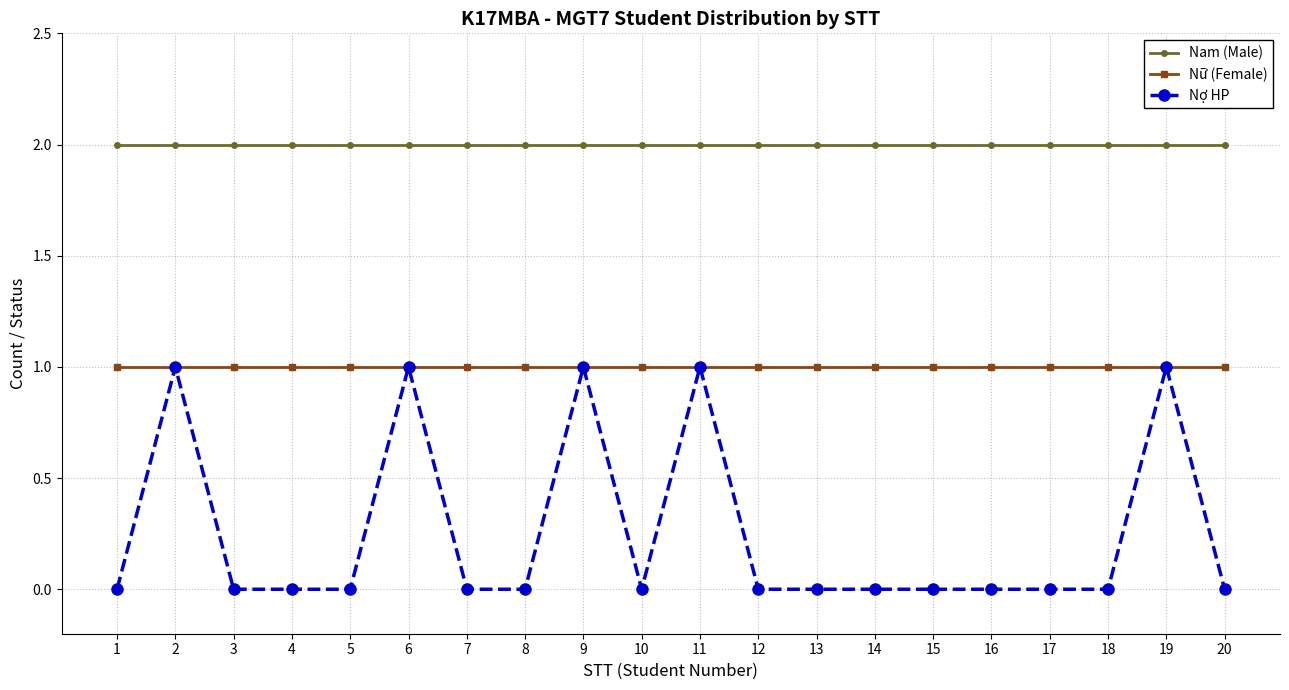

At 17, list the series in order from largest to smallest.

Nam (Male), Nữ (Female), Nợ HP